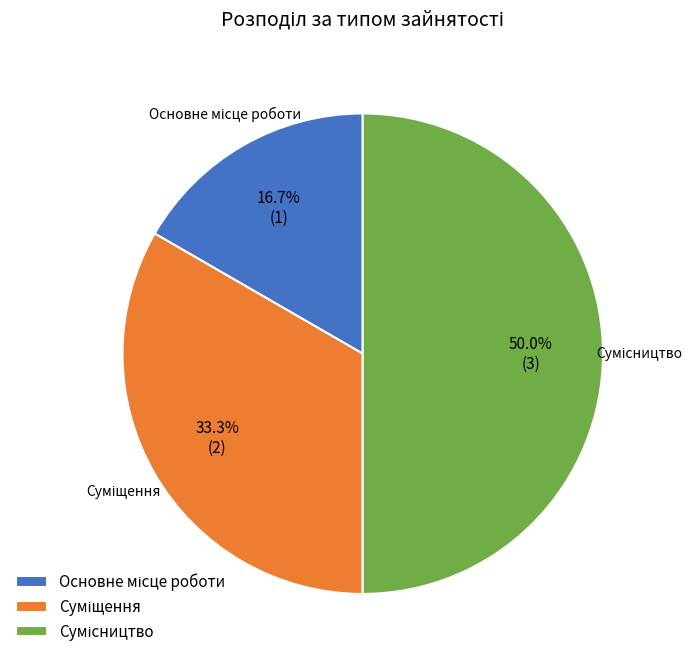

Is there a majority slice in this chart?

No